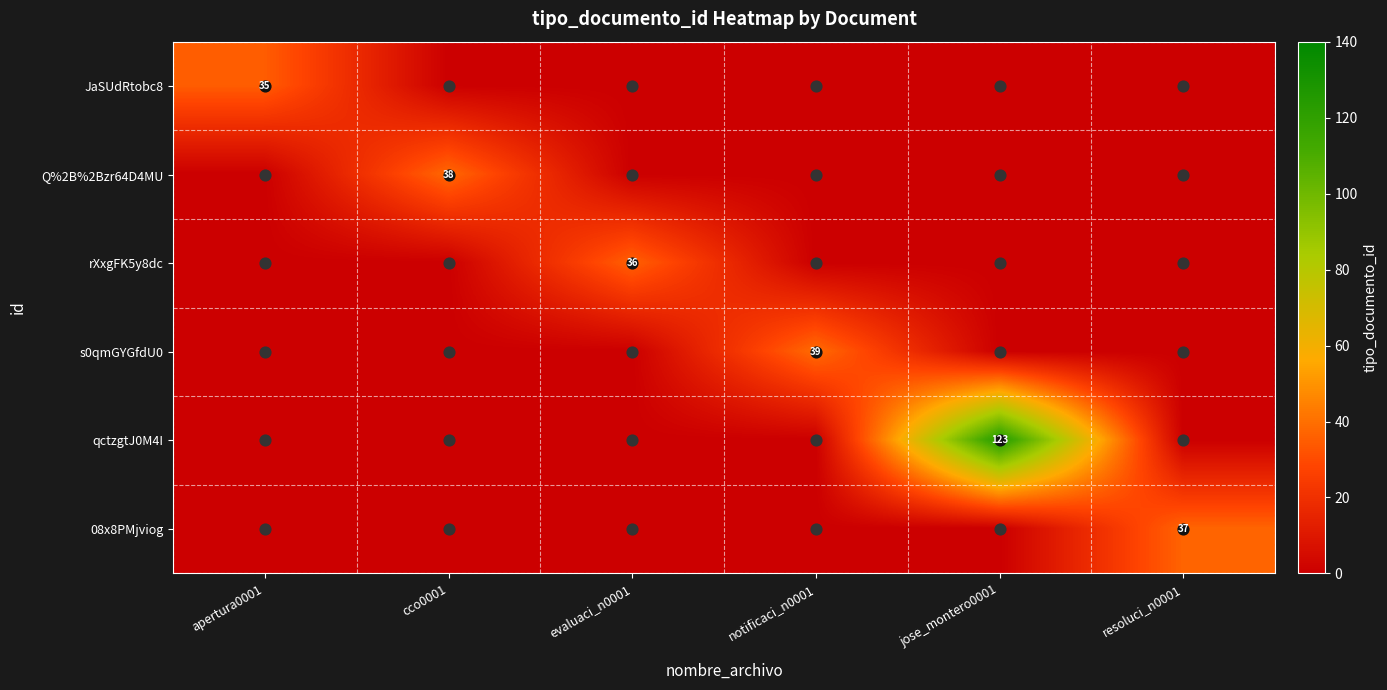

Where is JaSUdRtobc8 nearest to the value 17?

cco0001